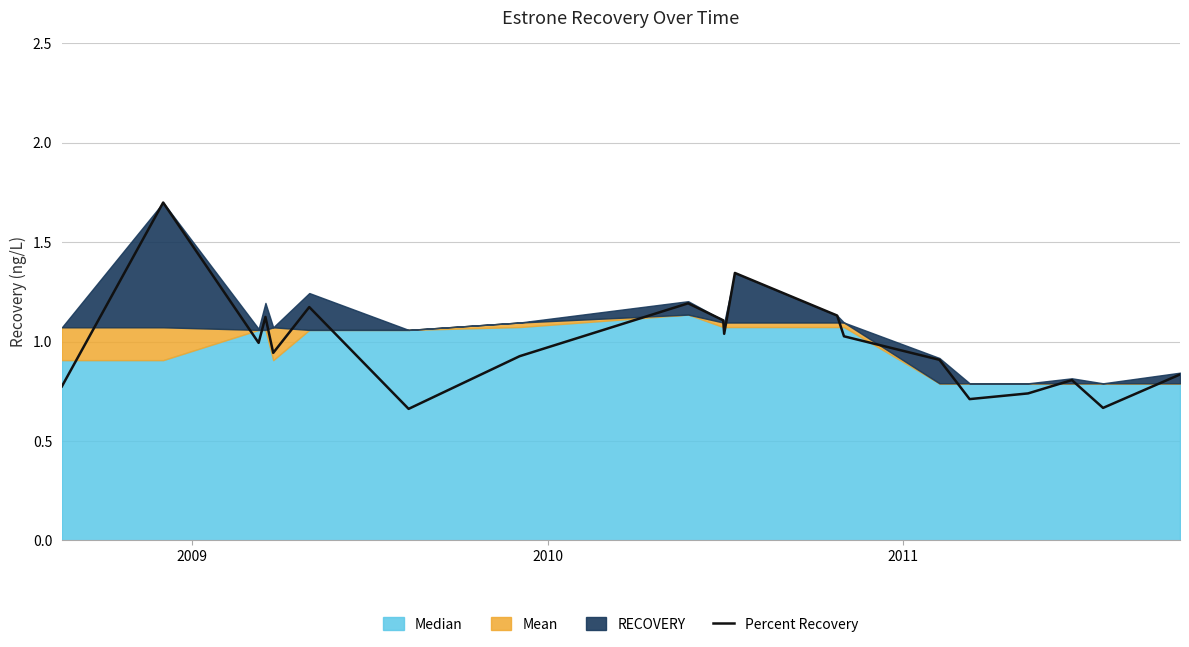

What is the highest value of the Percent Recovery series?

1.7